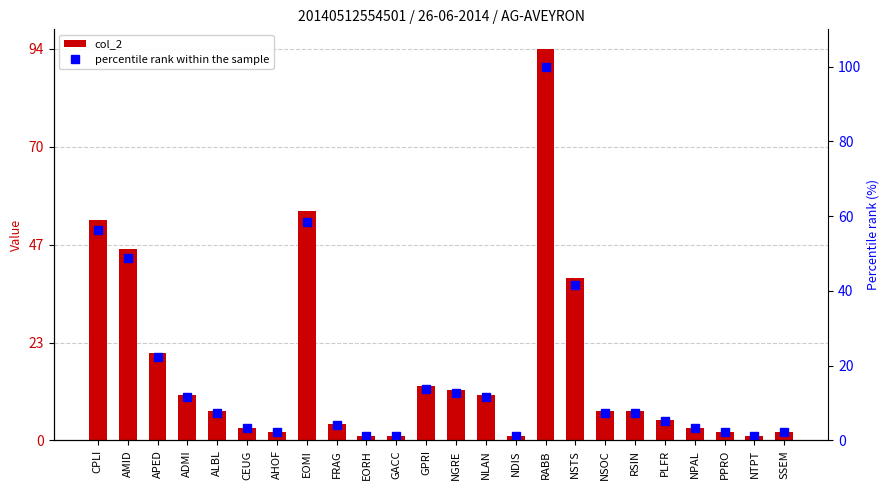

At which label does col_2 reach its minimum?

EORH